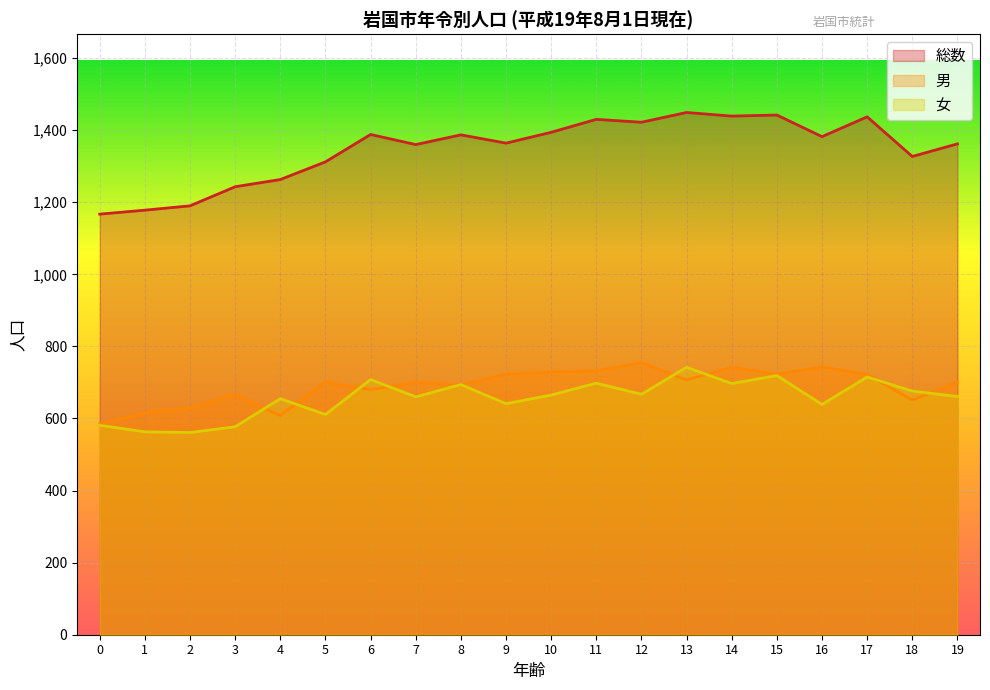

What are all the series names shown in the legend?

総数, 男, 女